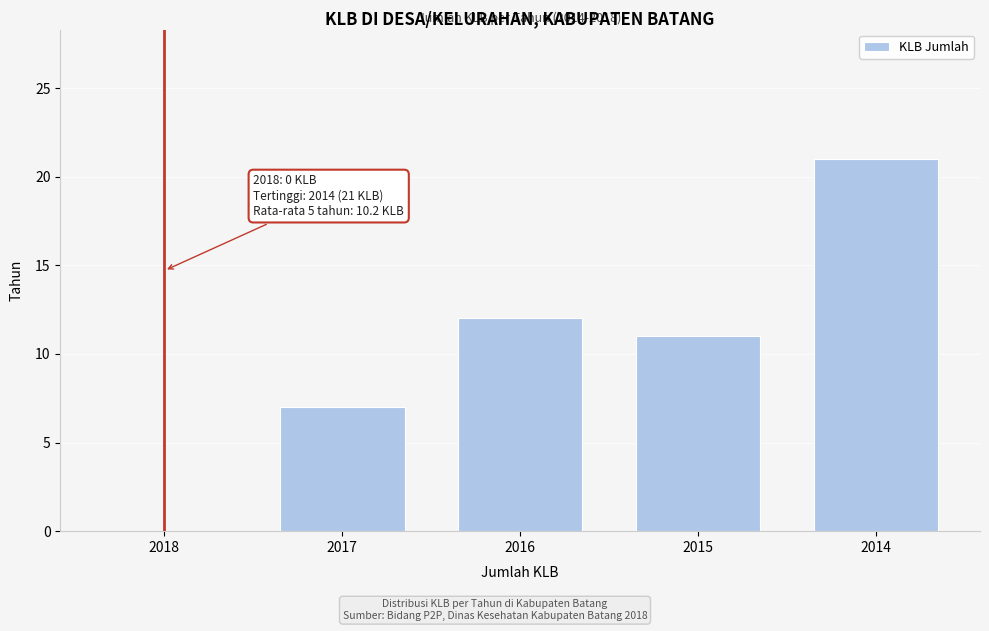

Reading right to left, transcribe all the data shown in this chart.

2014=21	2015=11	2016=12	2017=7	2018=0